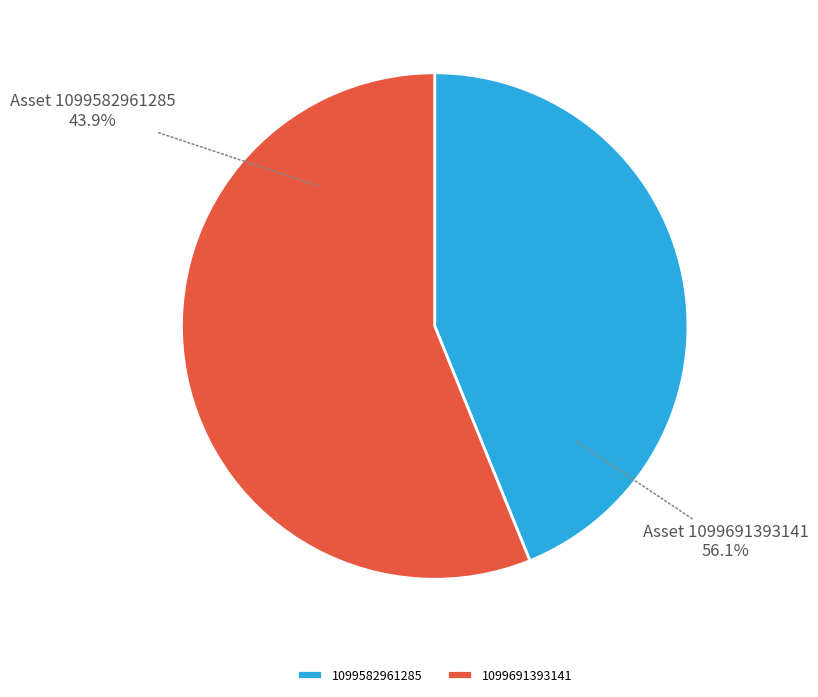

Count the number of slices in the pie.

2